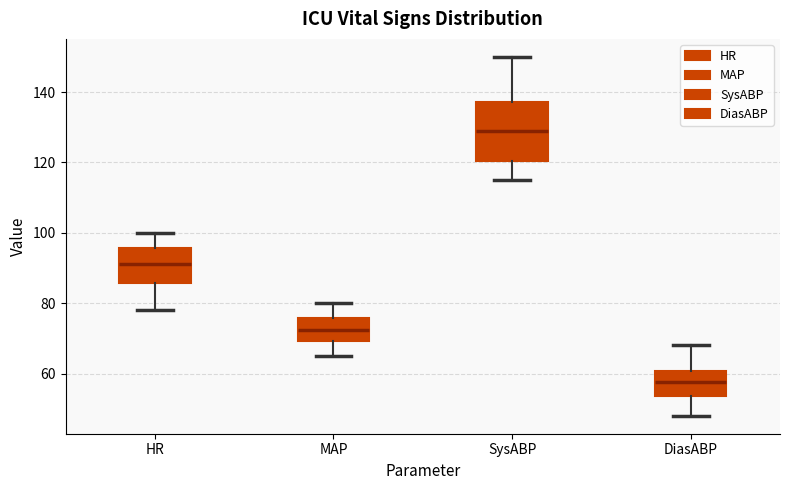

Where does the upper whisker of the box for MAP end on the y-axis? The values are not printed on the chart, so give them approximately, as read against the axis.

80